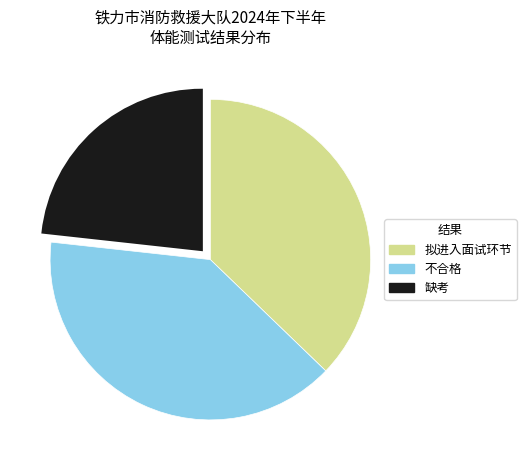

Between 缺考 and 拟进入面试环节, which is larger?

拟进入面试环节